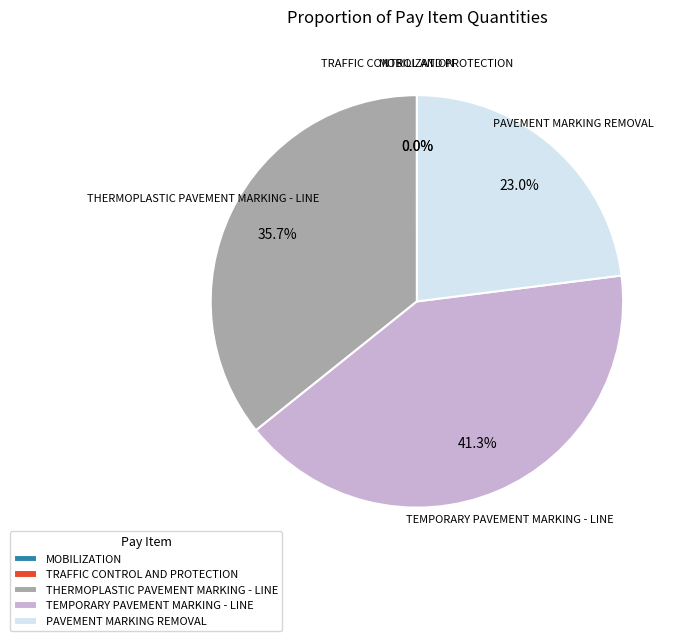

Which has a higher value, THERMOPLASTIC PAVEMENT MARKING - LINE or PAVEMENT MARKING REMOVAL?

THERMOPLASTIC PAVEMENT MARKING - LINE